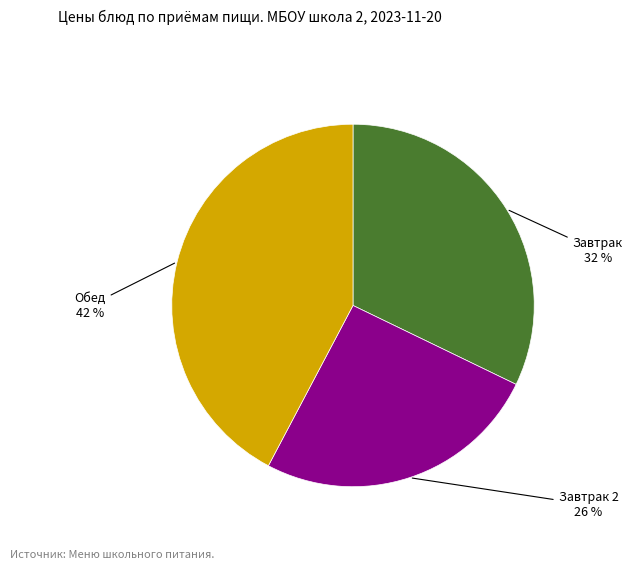

To the nearest percent, what is the average slice percentage?

33%